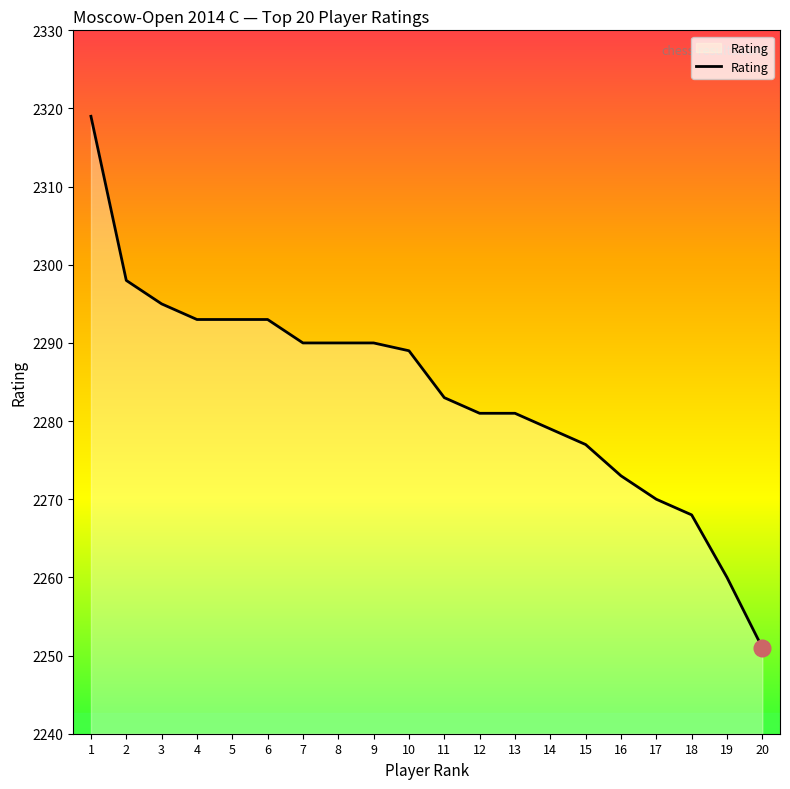

Does the chart display data point markers on the line(s)?

No